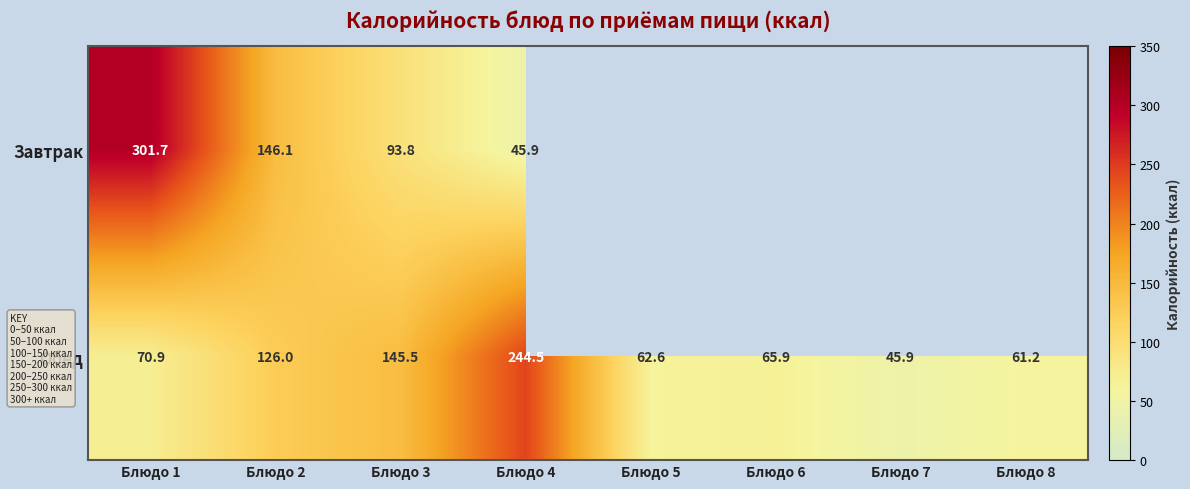

What is the smallest value displayed?

45.9